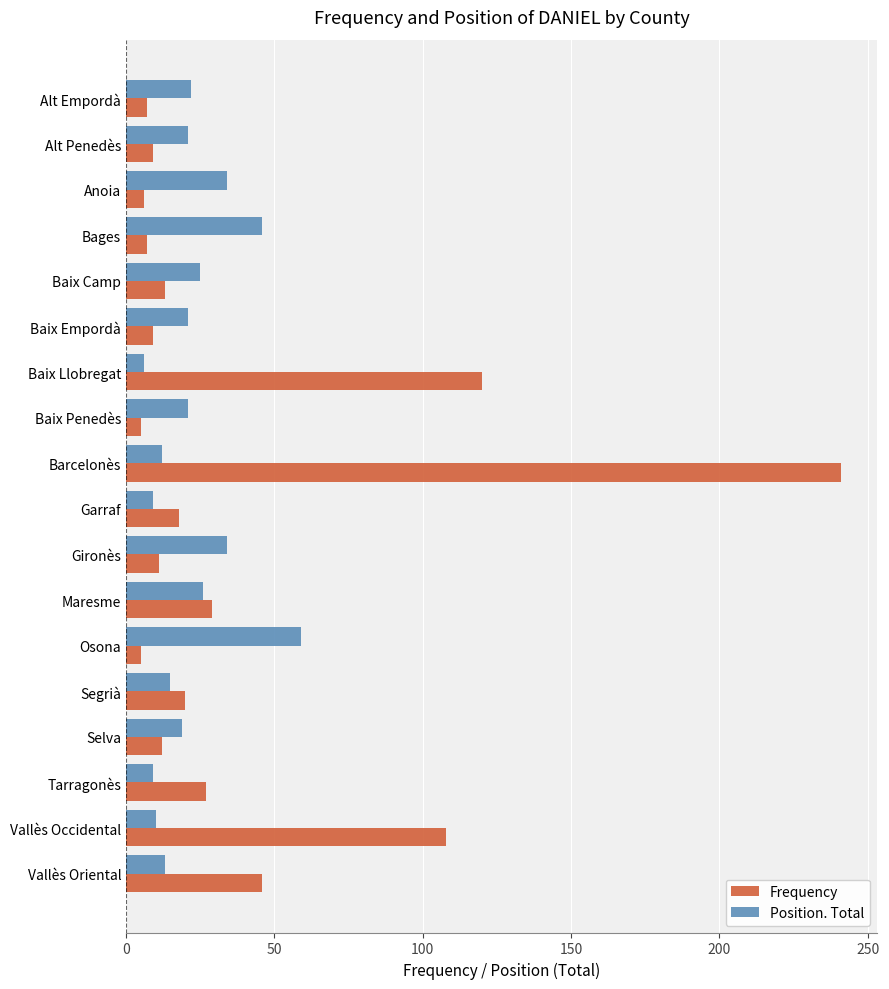

Which series has the largest range (max minus min)?

Frequency